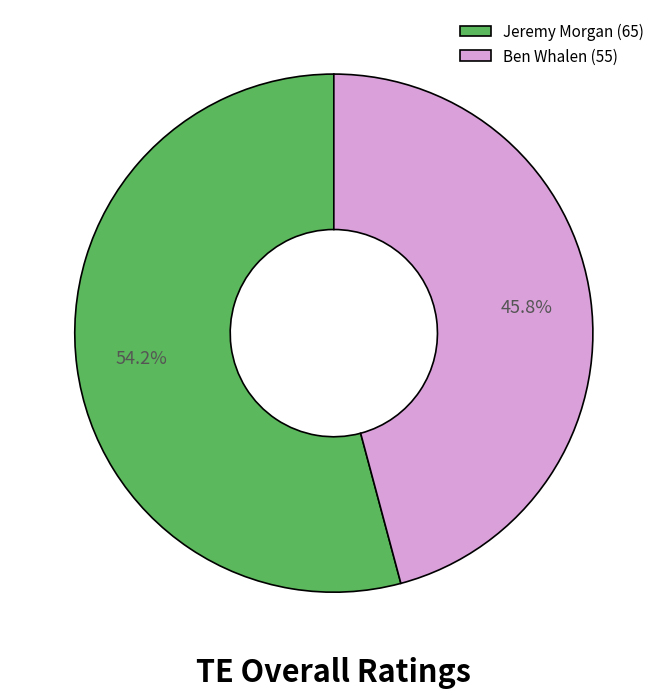

What is the largest slice in the pie chart?

Jeremy Morgan